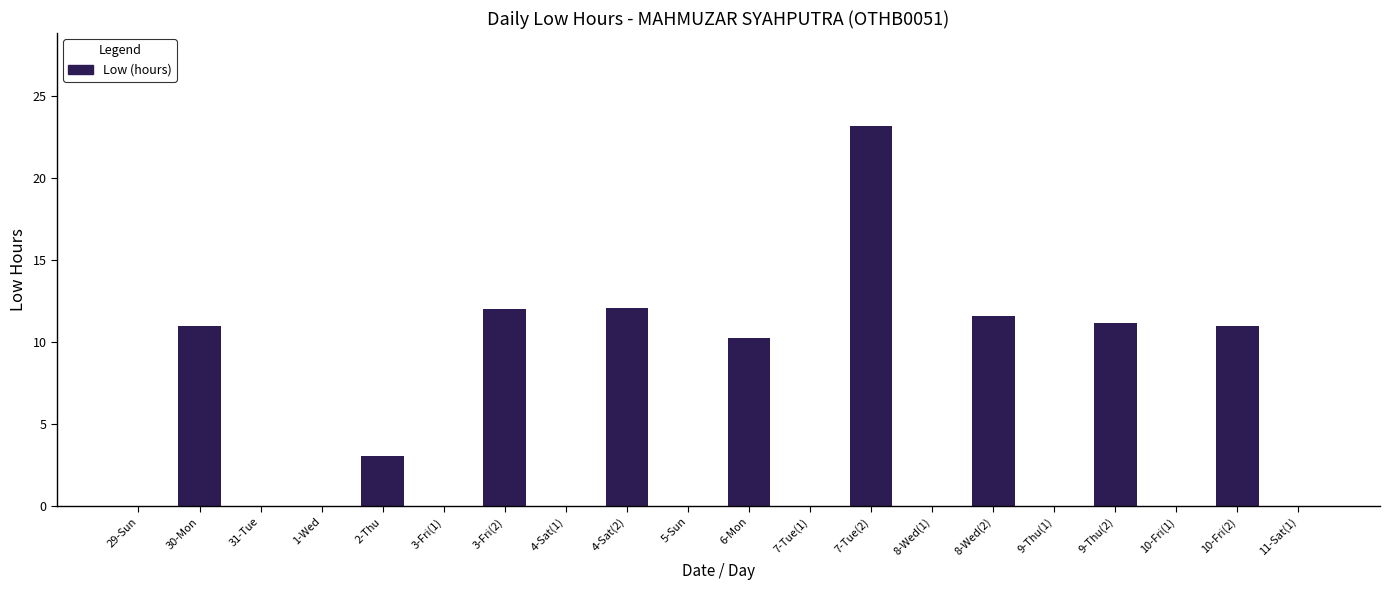

What is the maximum value shown in the chart?

23.2